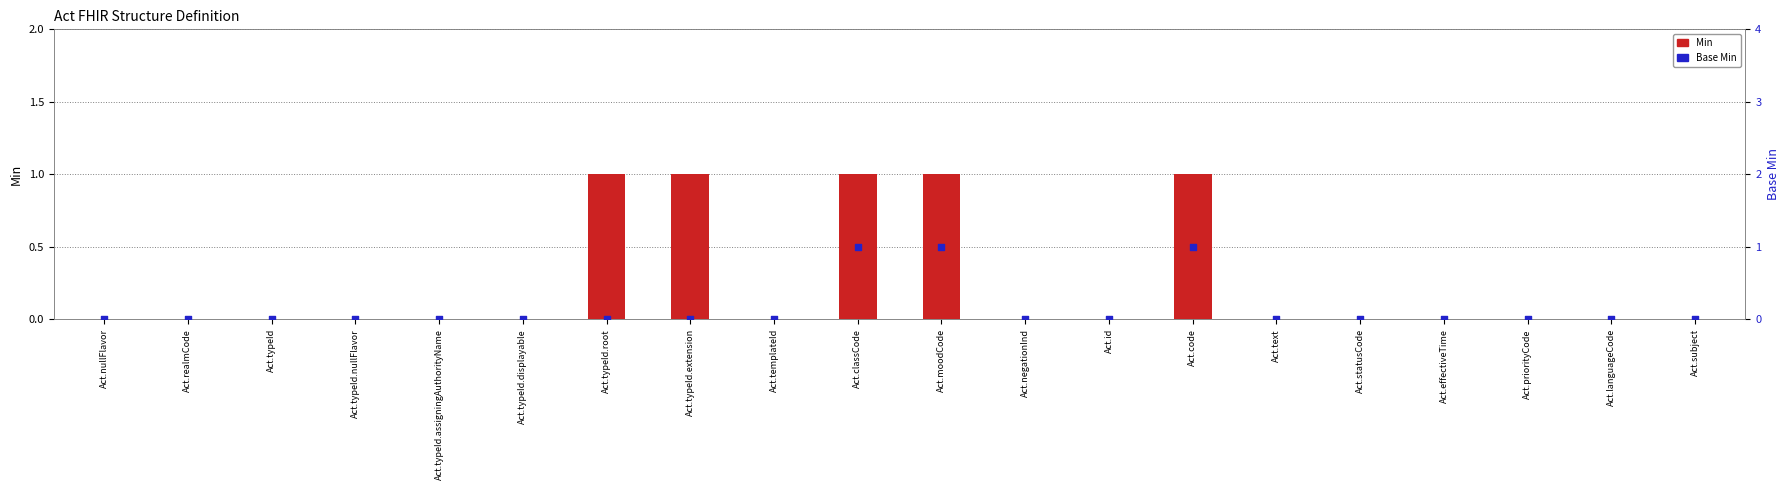

At which category is the sum across all series the highest?

Act.classCode